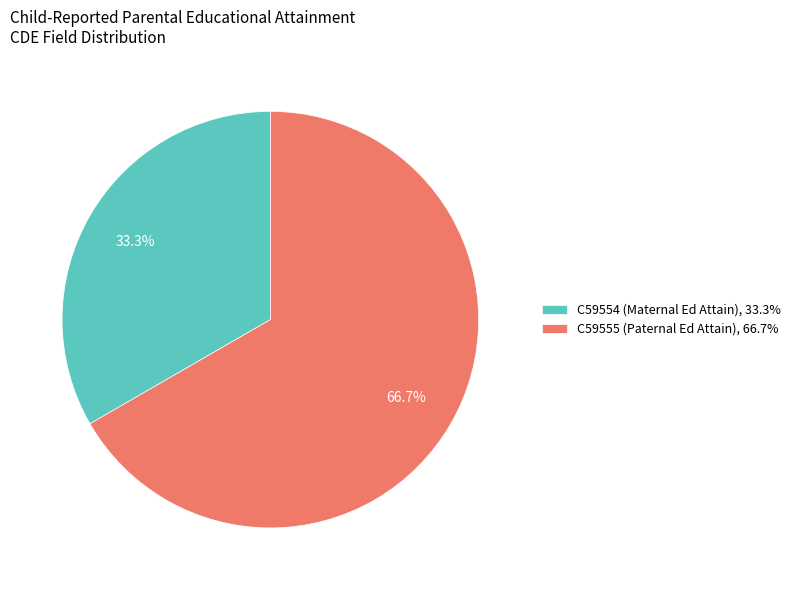

Approximately how many times larger is the value at C59554 compared to C59555?

0.5